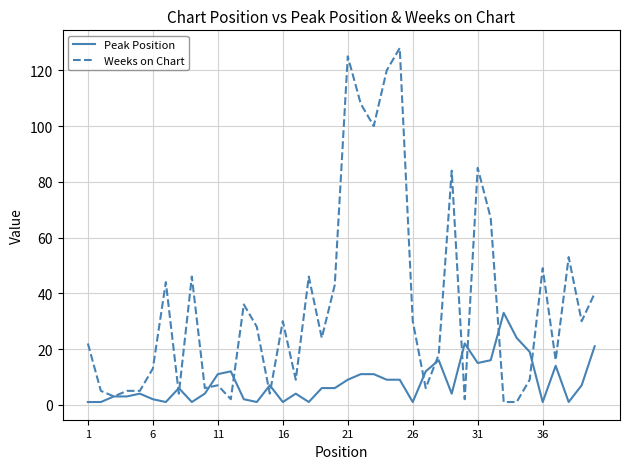

Which series has the widest spread of values?

Weeks on Chart